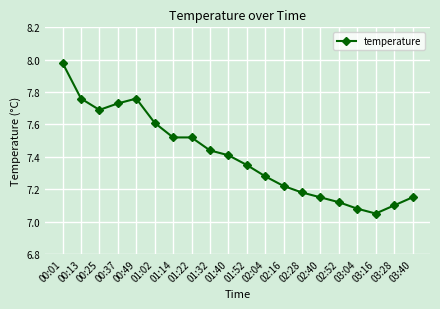

What is the sum of the values at 01:32 and 01:02?

15.1